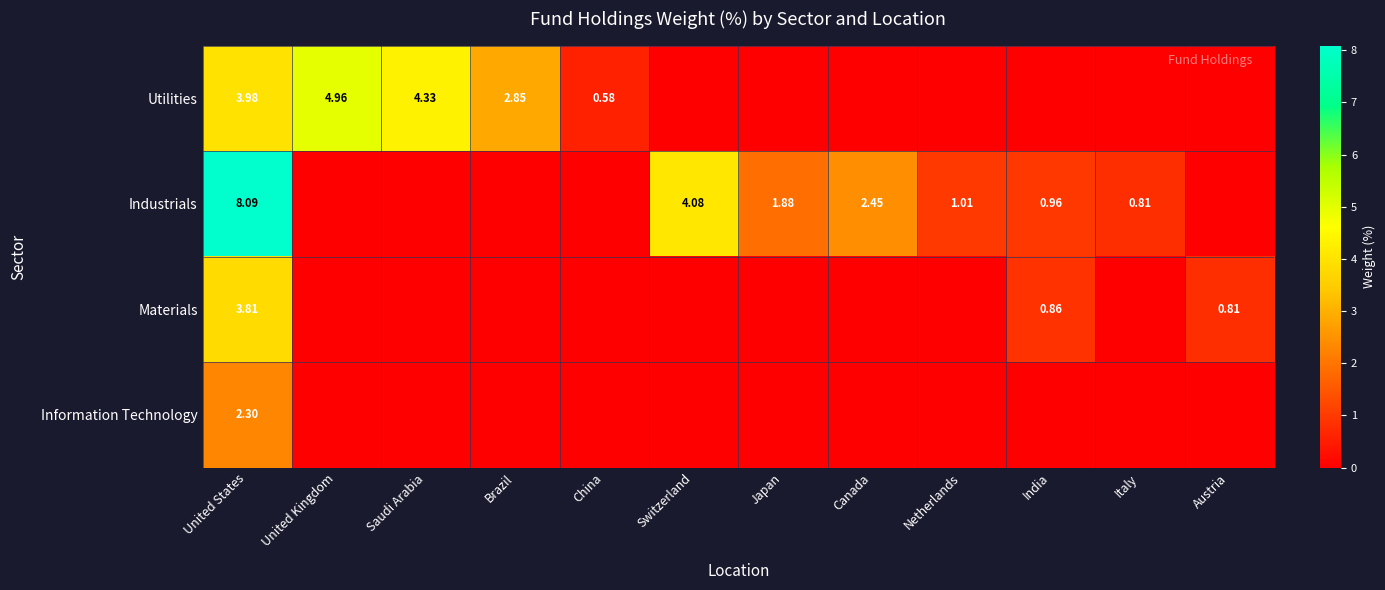

At which label does Industrials reach its minimum?

United Kingdom